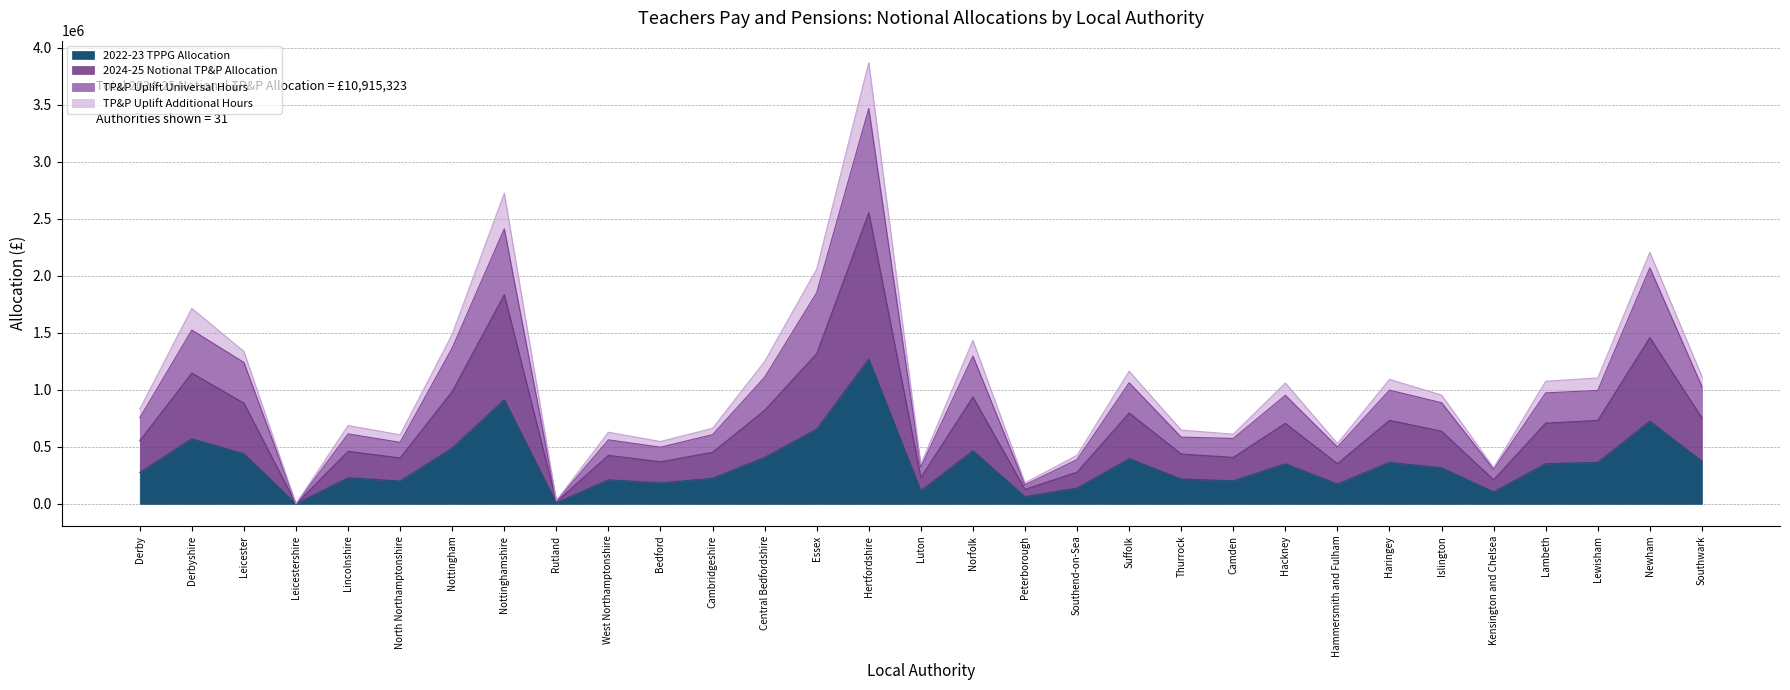

At which category is the sum across all series the highest?

Hertfordshire